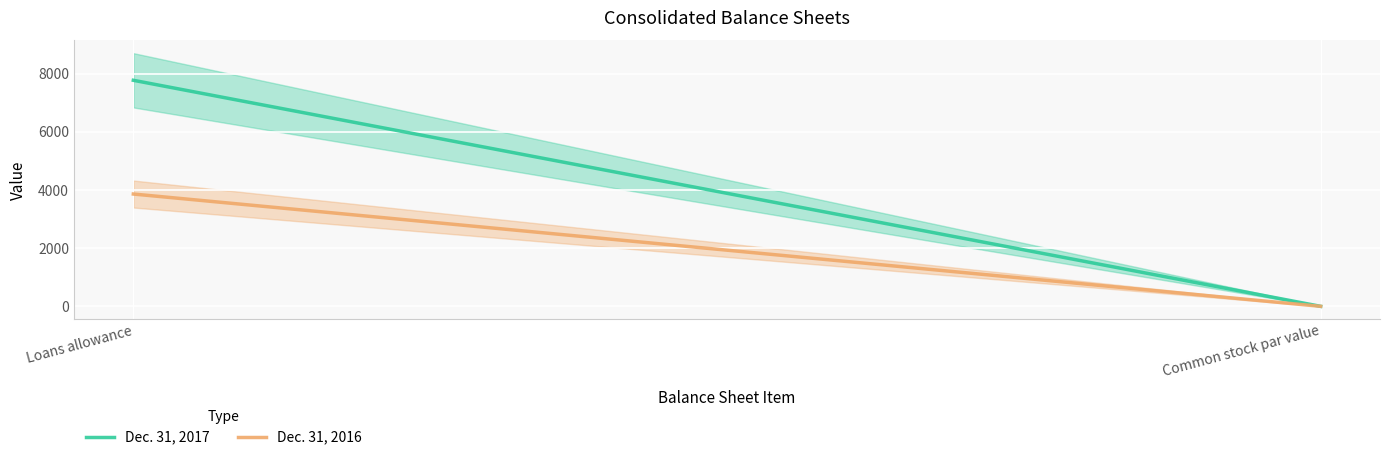

What is the label of the 2nd point from the right?

Loans allowance